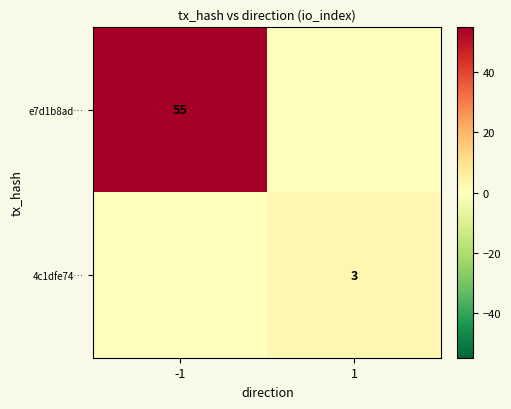

True or false: 4c1dfe74… has a value of 3 at 1.

True